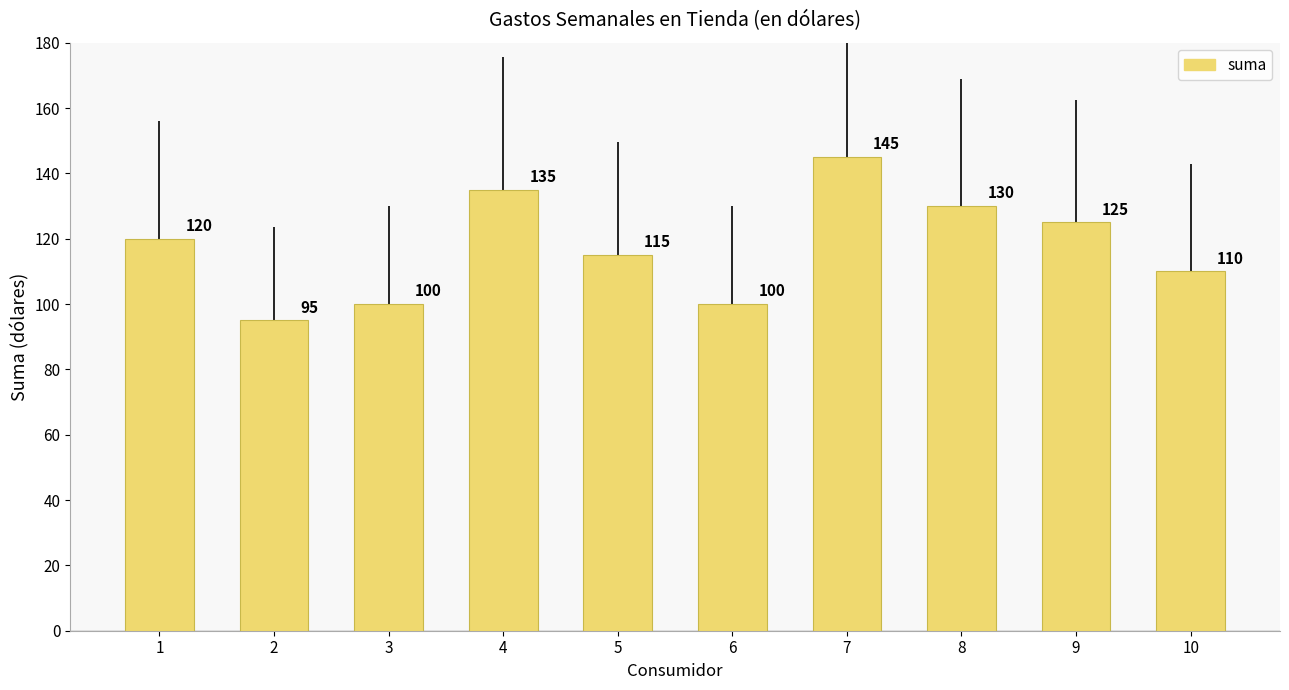

What is the value of the 7th bar from the left?

145